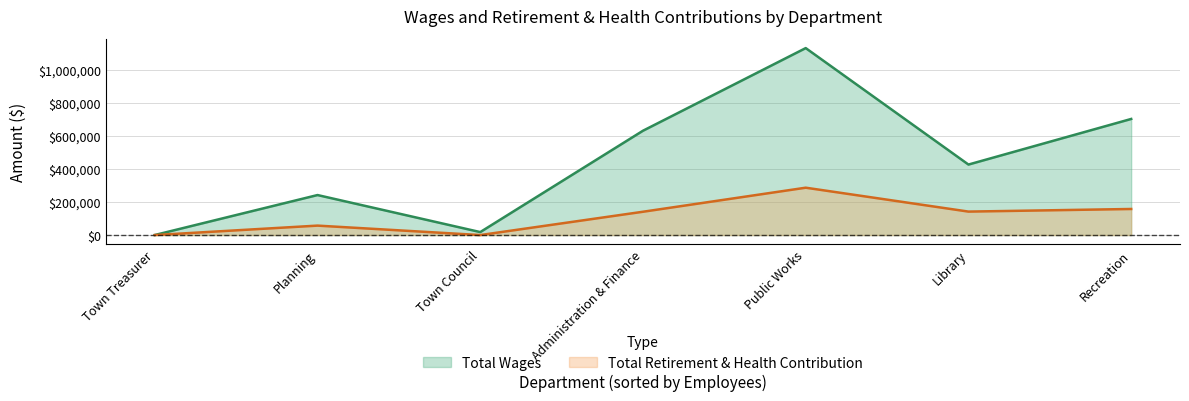

What is the approximate value of Total Retirement & Health Contribution at Public Works?

286192